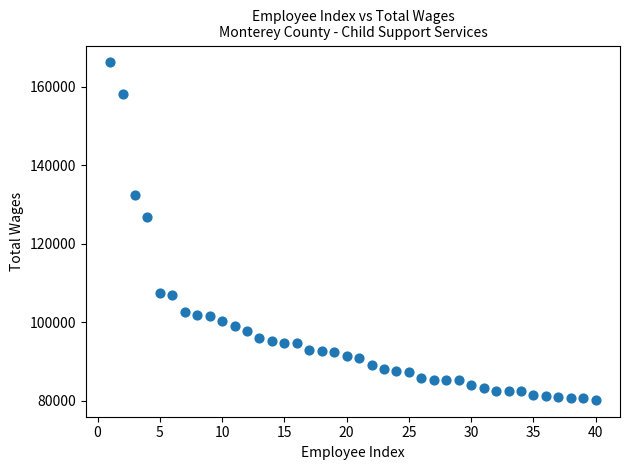

What is the range of Y values (max minus min)?

85983.3